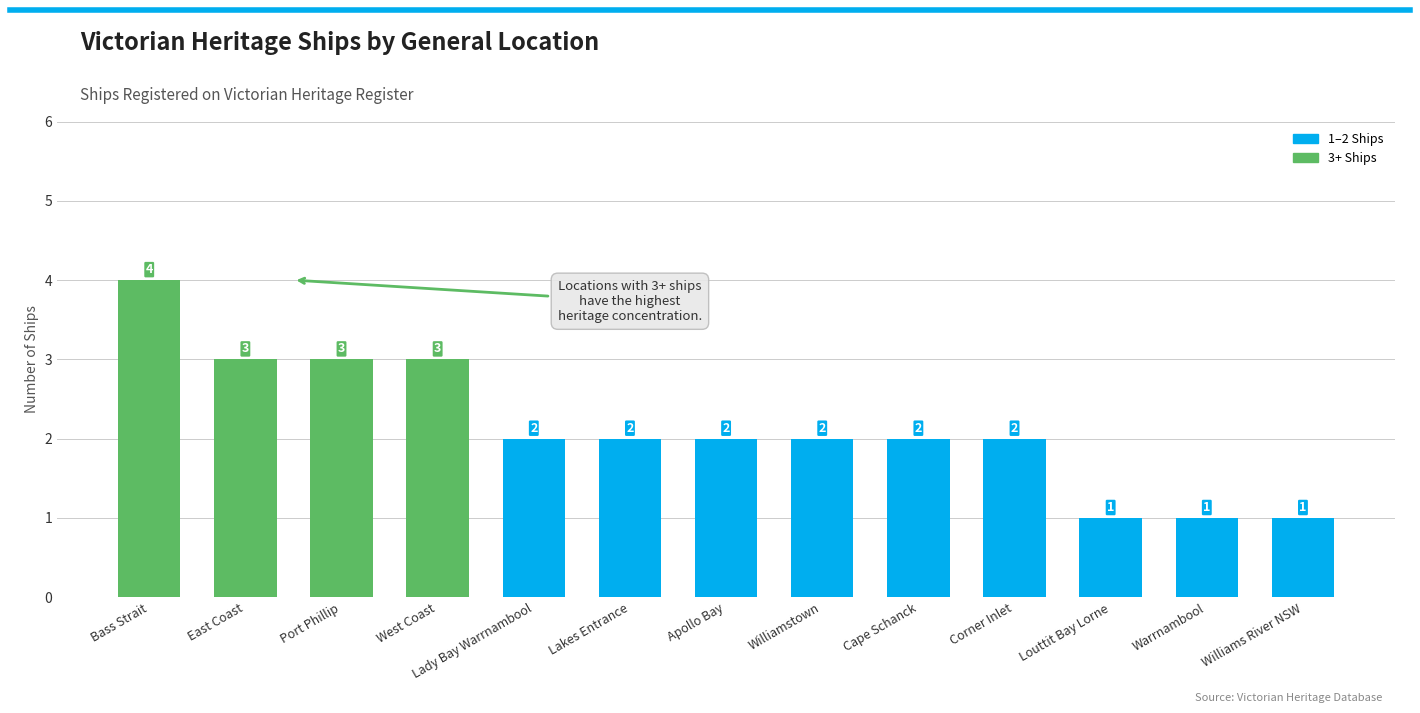

Reading left to right, extract all data points from this chart.

Bass Strait=4	East Coast=3	Port Phillip=3	West Coast=3	Lady Bay Warrnambool=2	Lakes Entrance=2	Apollo Bay=2	Williamstown=2	Cape Schanck=2	Corner Inlet=2	Louttit Bay Lorne=1	Warrnambool=1	Williams River NSW=1